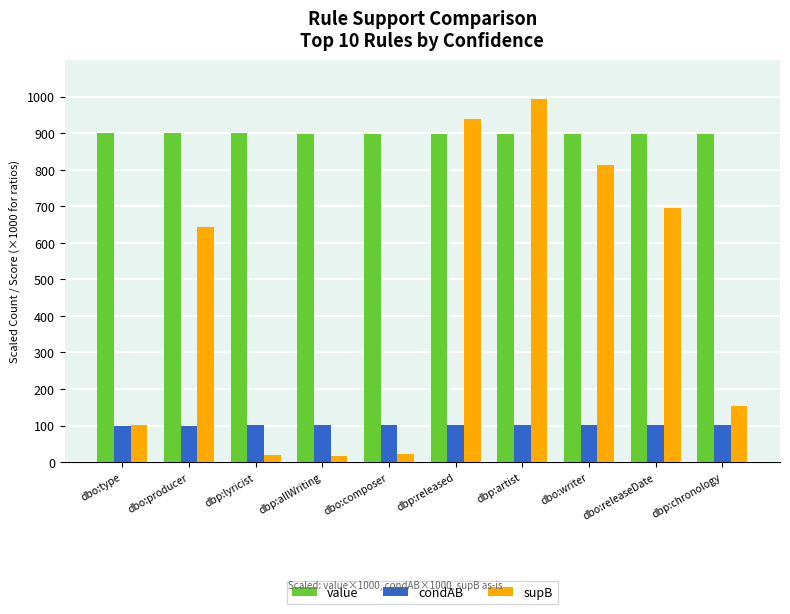

At which label is supB closest to 505?

dbo:producer